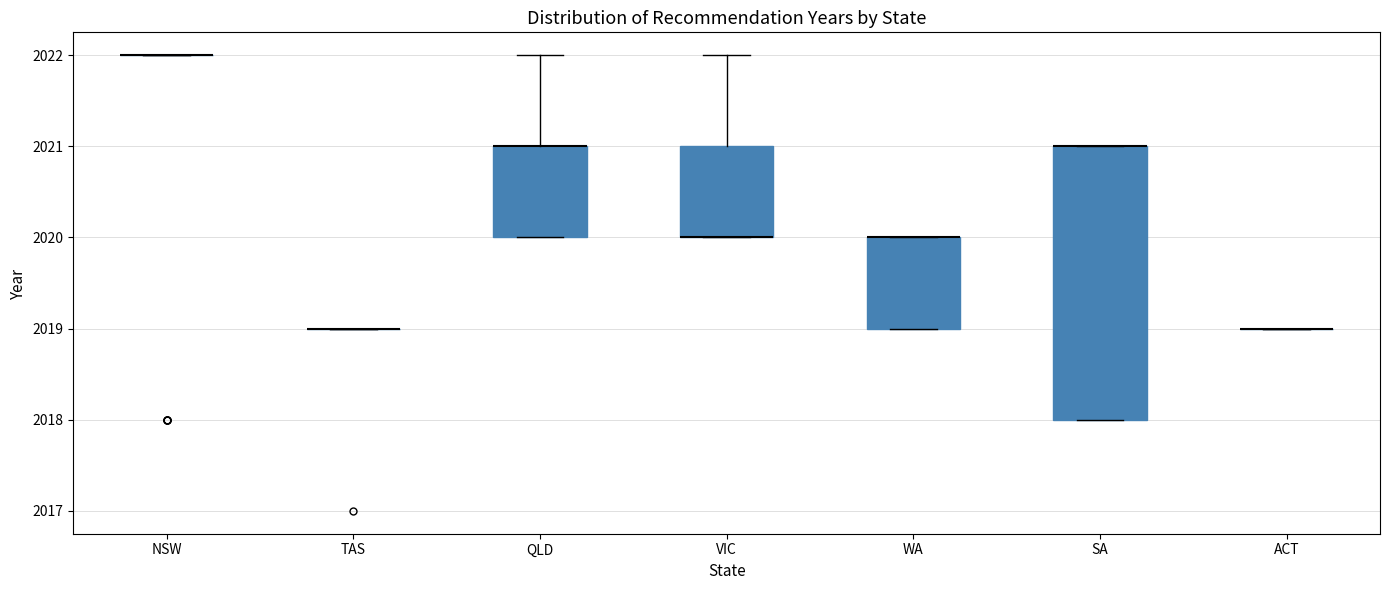

Which box is the tallest, from its lower edge to its upper edge?

SA